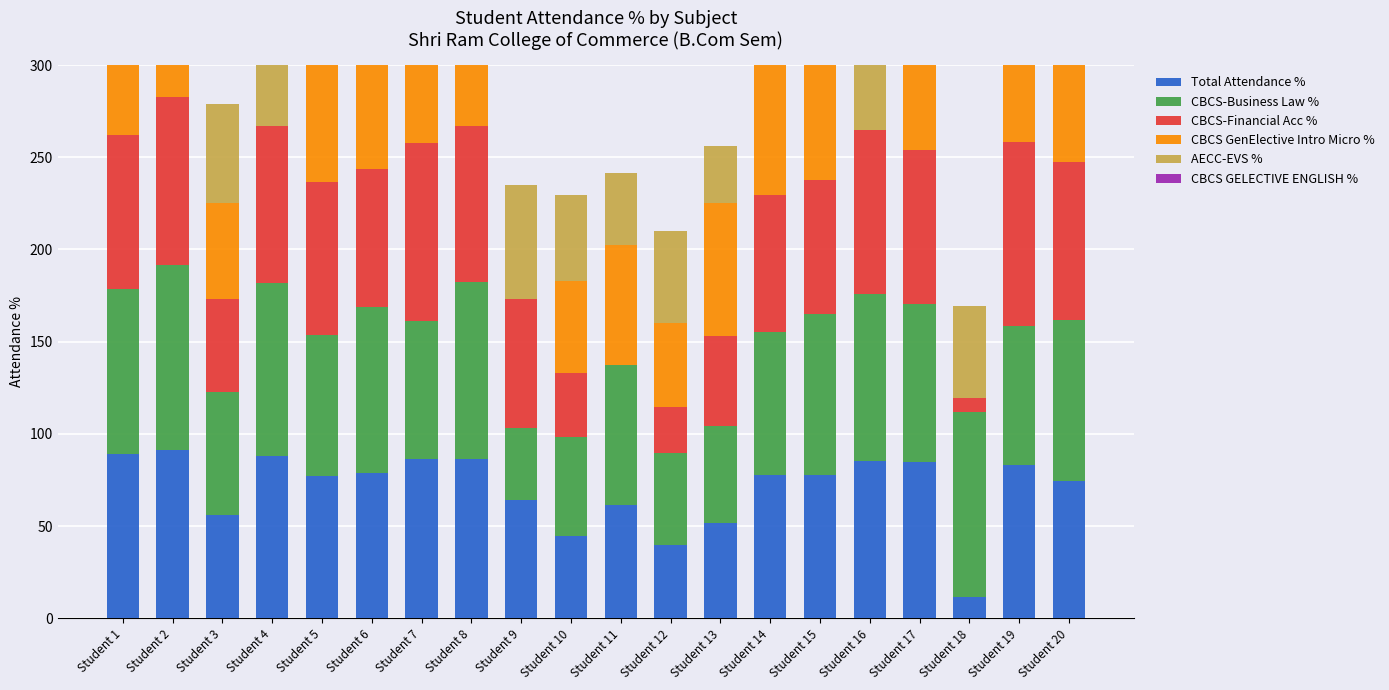

What is the sum of all CBCS-Financial Acc % values?

1339.4